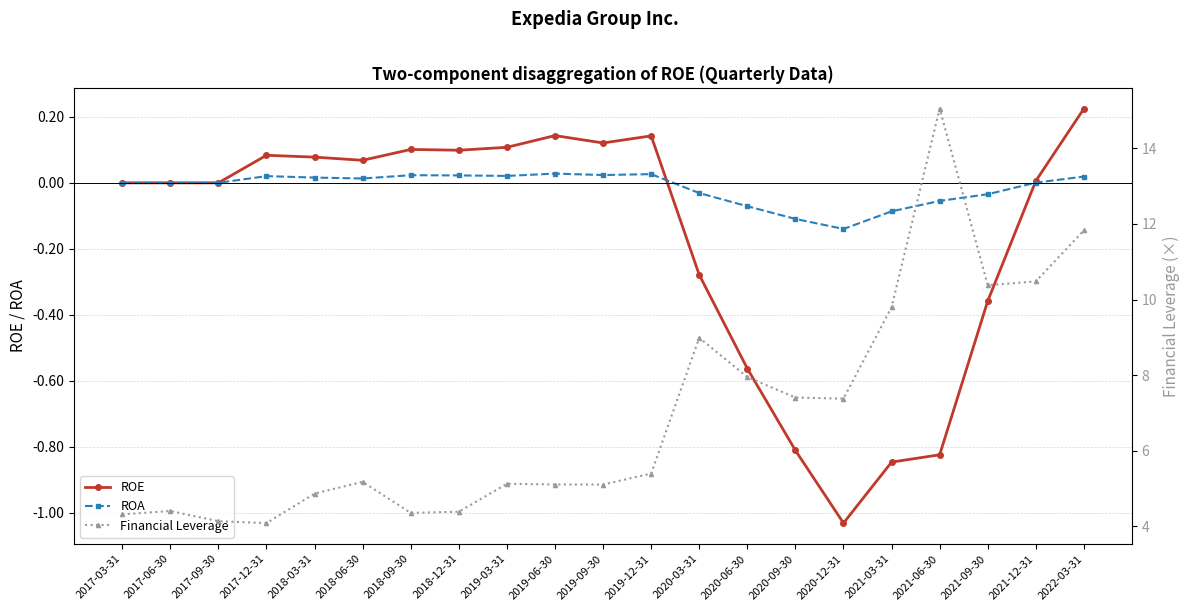

True or false: Financial Leverage has more than 2 interior local peaks.

True